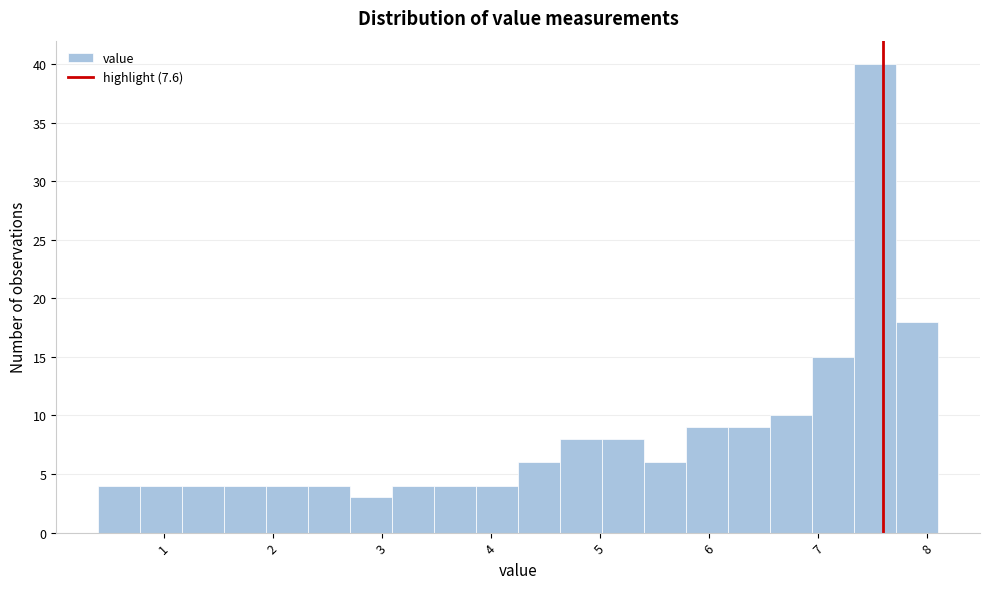

Around what value on the x-axis is the tallest bar? Give the approximate position of its centre, as read against the axis.

7.5